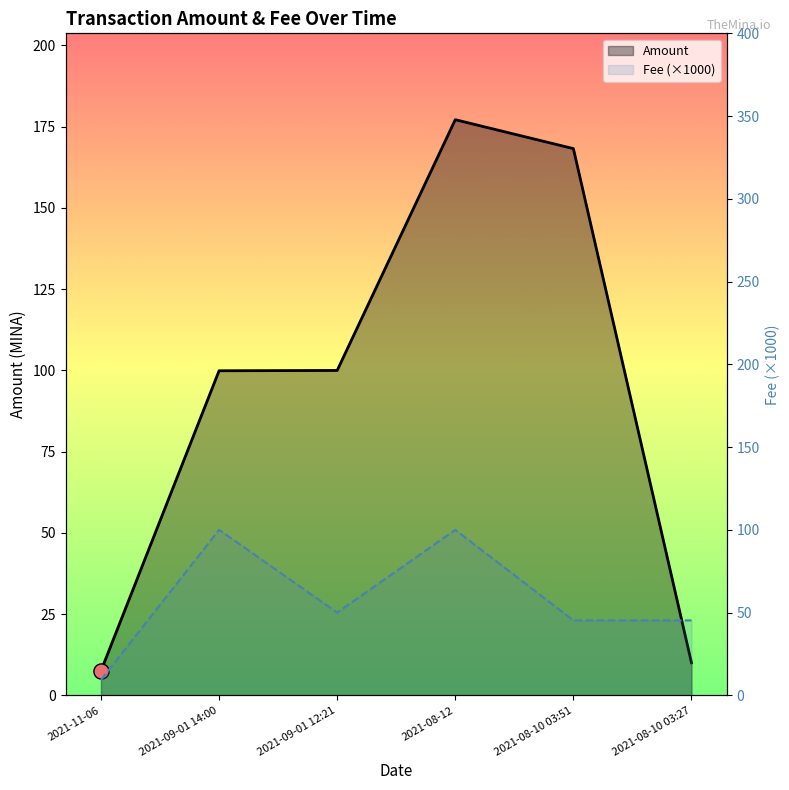

Which series has the largest Y range (max minus min)?

Amount